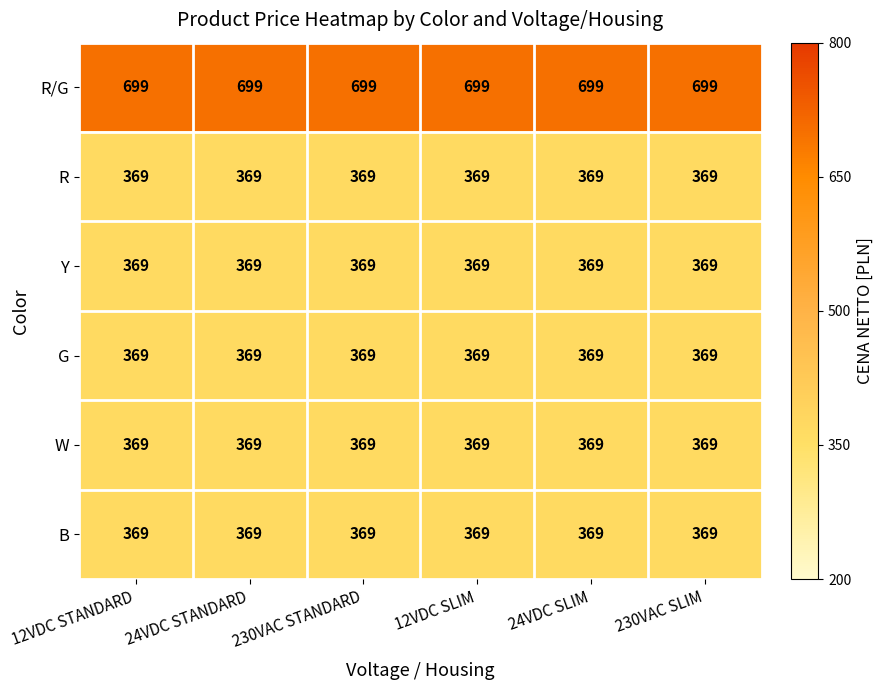

What is the sum of all Y values?

2214